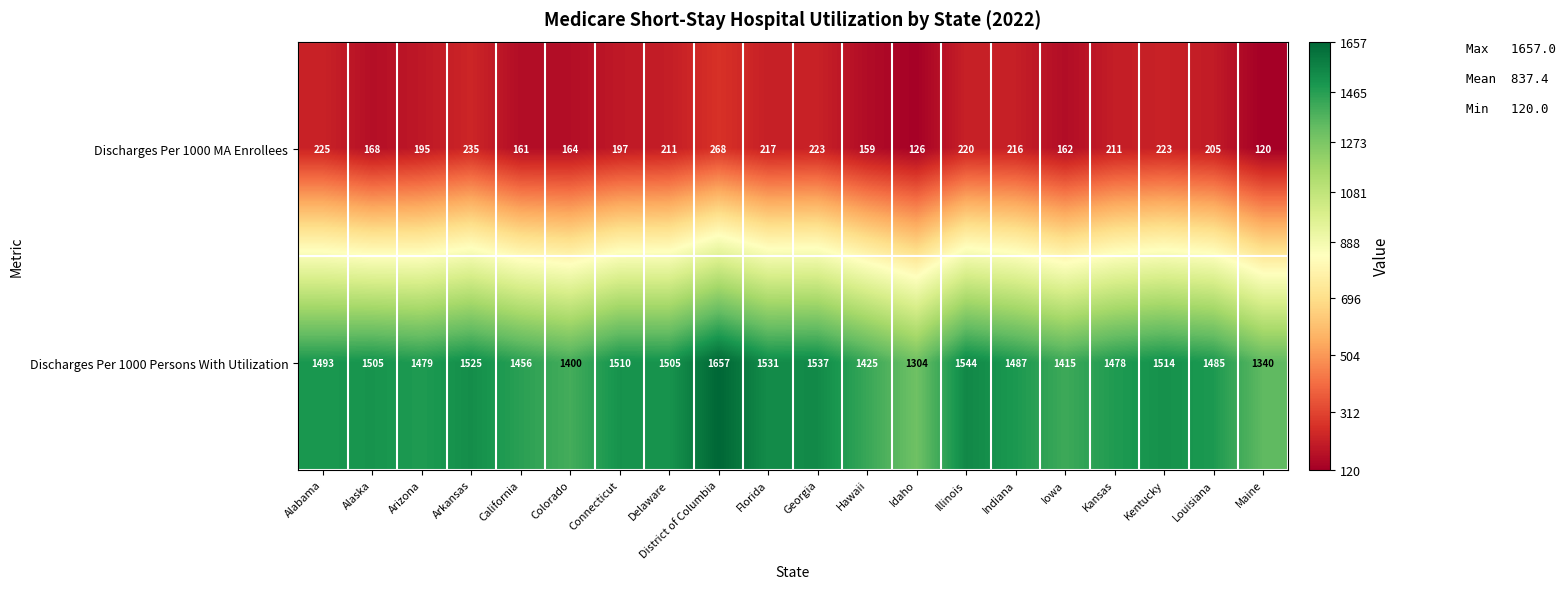

What is the sum of all Discharges Per 1000 Persons With Utilization values?

29590